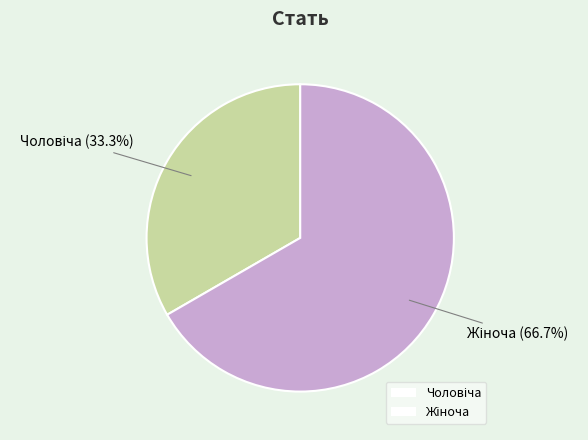

Is there a majority slice in this chart?

Yes